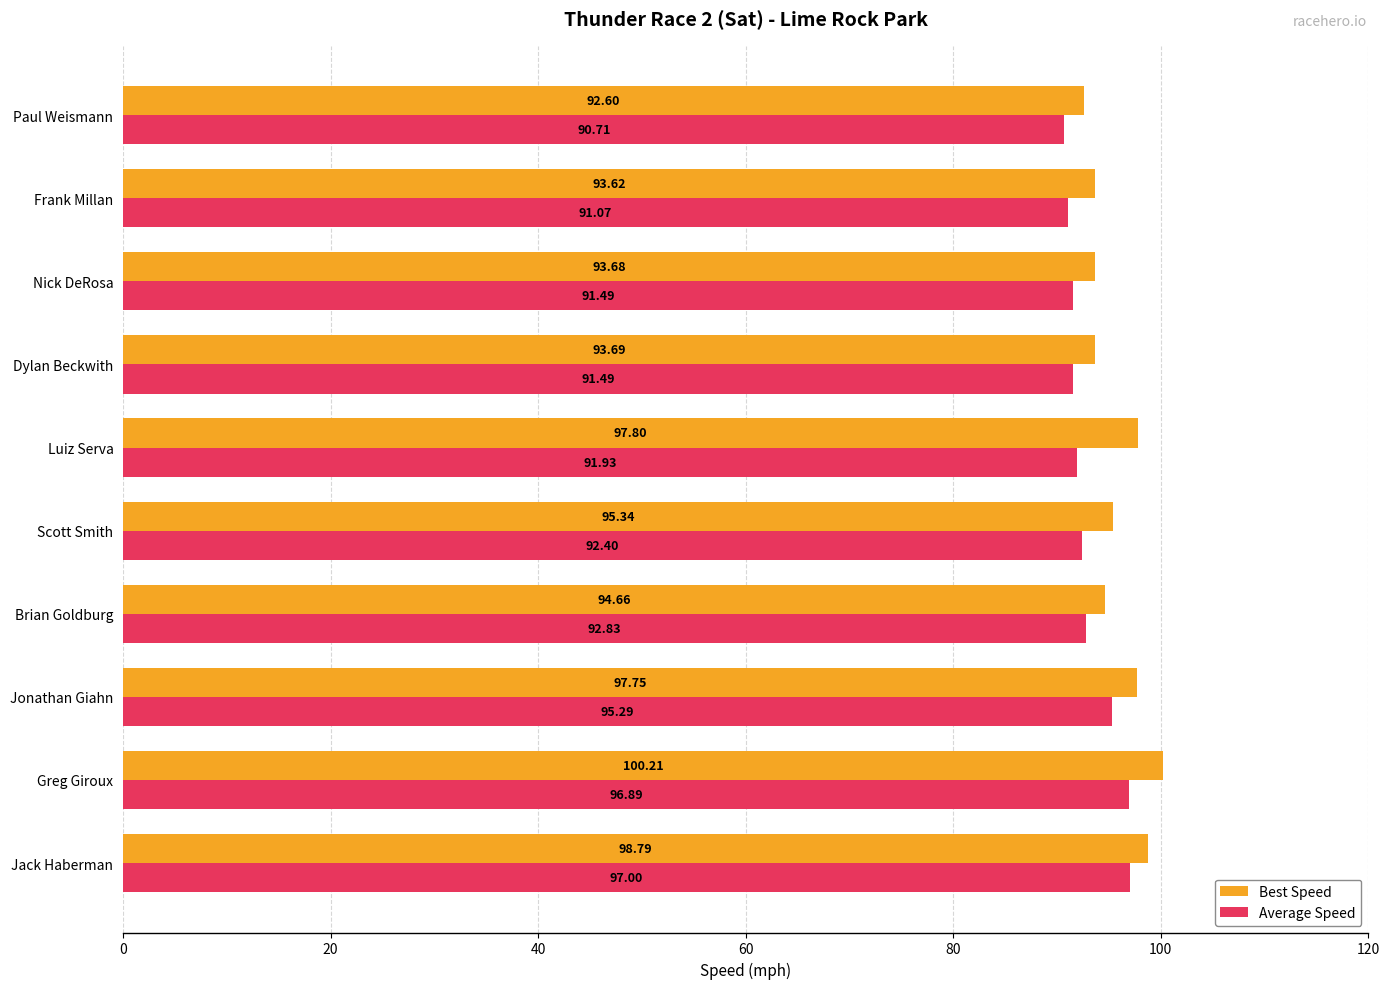

At which category is the sum across all series the highest?

Greg Giroux